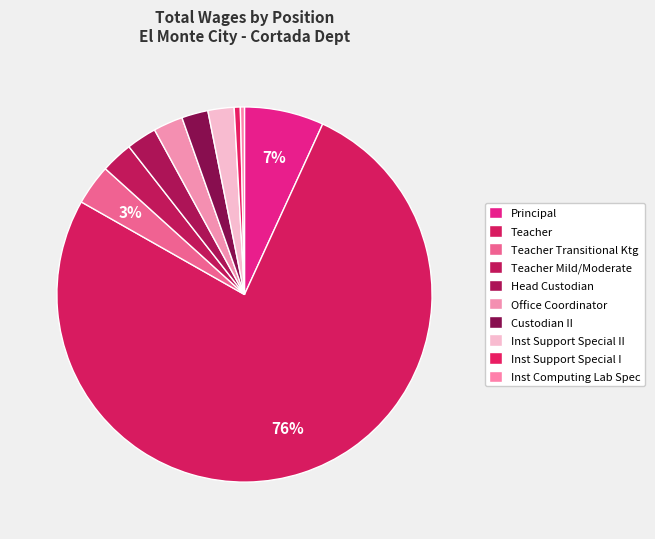

Count the number of slices in the pie.

10